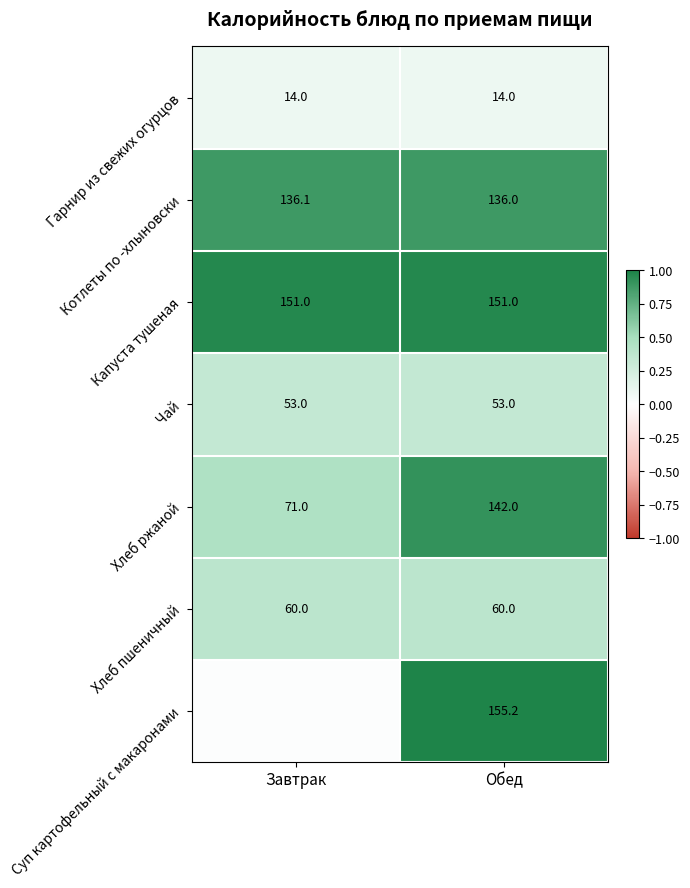

What is the sum of all Капуста тушеная values?

302.0